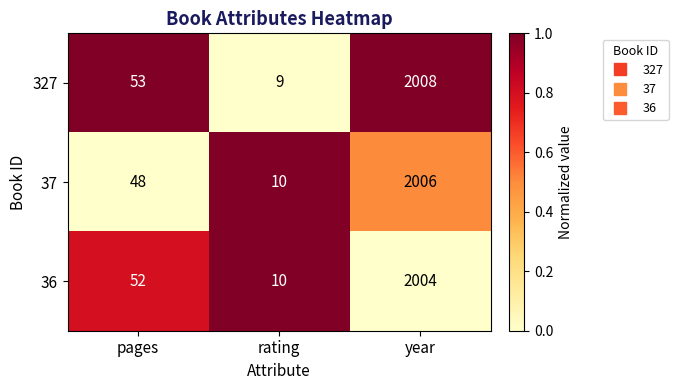

At which category is the sum across all series the highest?

year